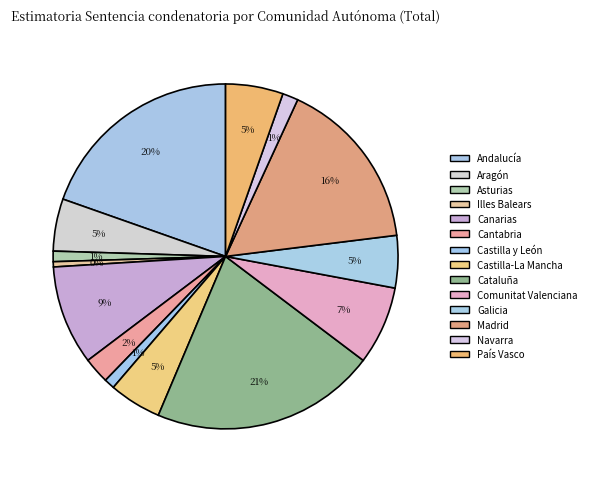

How many segments does this pie chart have?

14